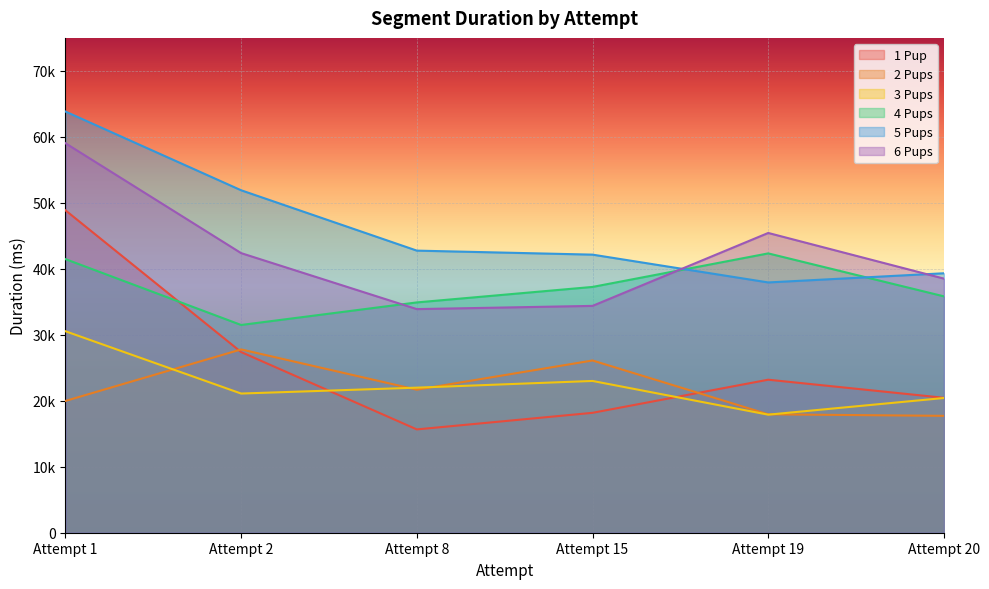

What is the sum of all 2 Pups values?

131200